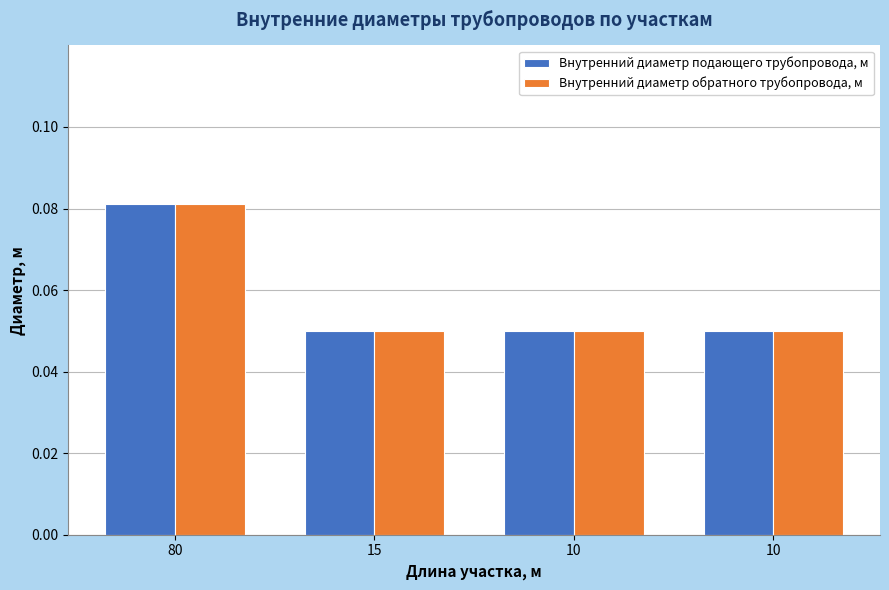

At 15, list the series in order from smallest to largest.

Внутренний диаметр подающего трубопровода, м, Внутренний диаметр обратного трубопровода, м